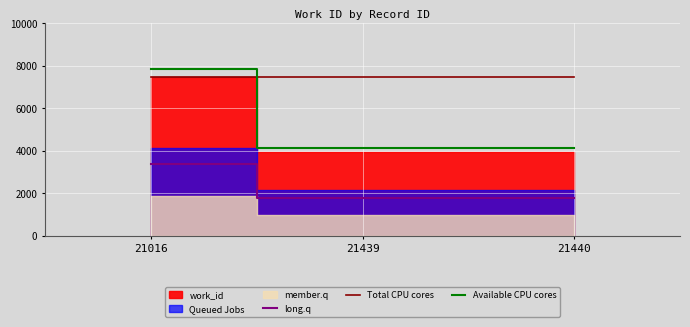

Does the chart display data point markers on the line(s)?

No